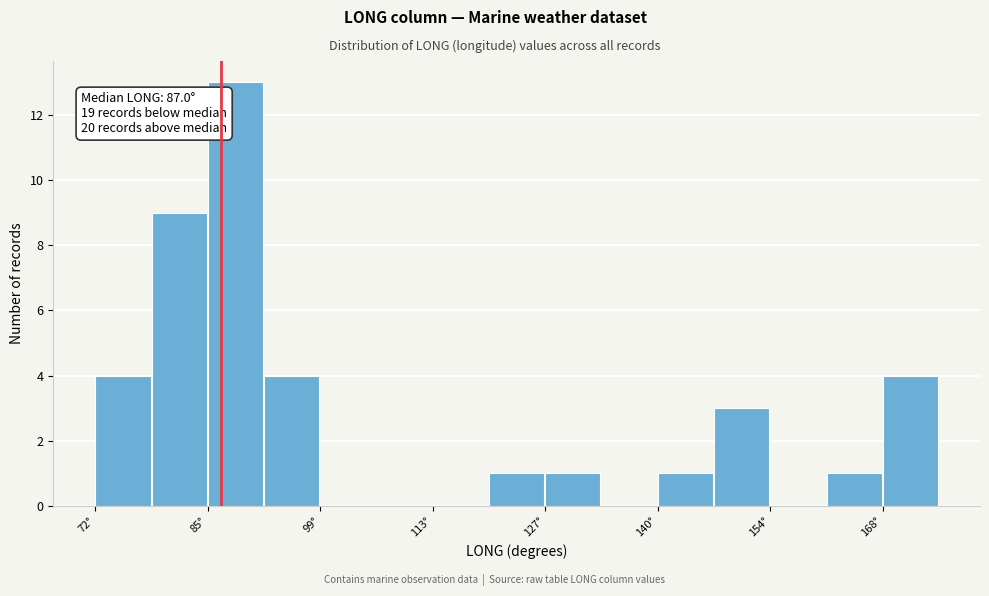

Read against the x-axis, roughly where is the centre of the tallest bar?

88